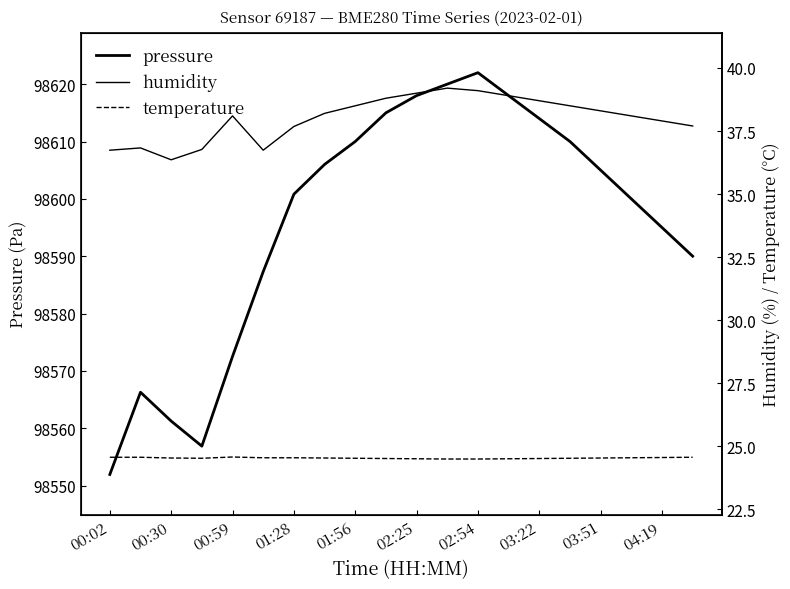

What is the difference between the maximum and minimum values in the pressure series?

70.1